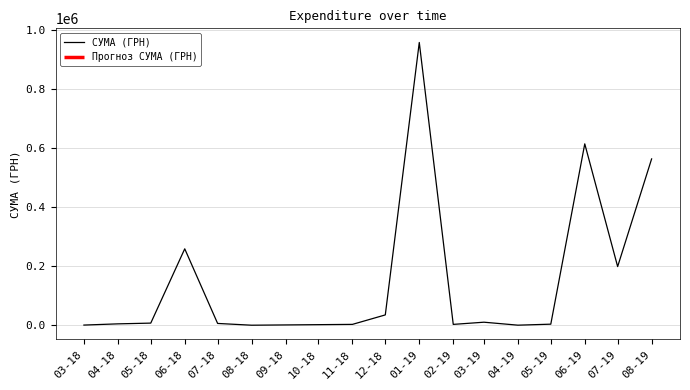

At which label is СУМА (ГРН) closest to 478701?

08-19